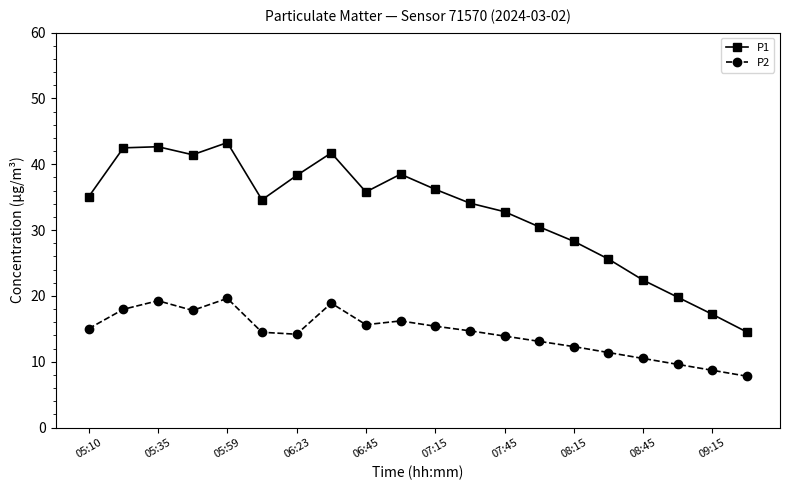

True or false: P2 and P1 intersect in this chart.

False